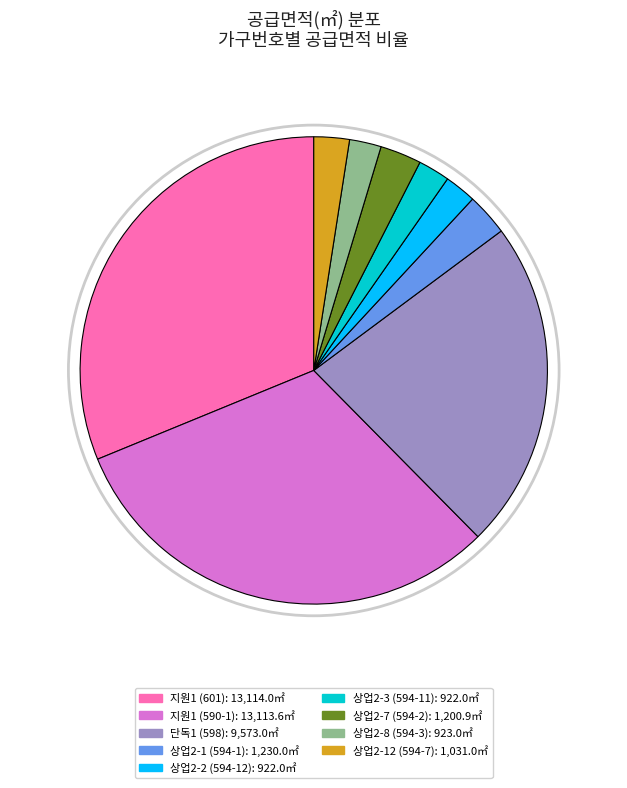

Which slice is the largest?

지원1 (601)